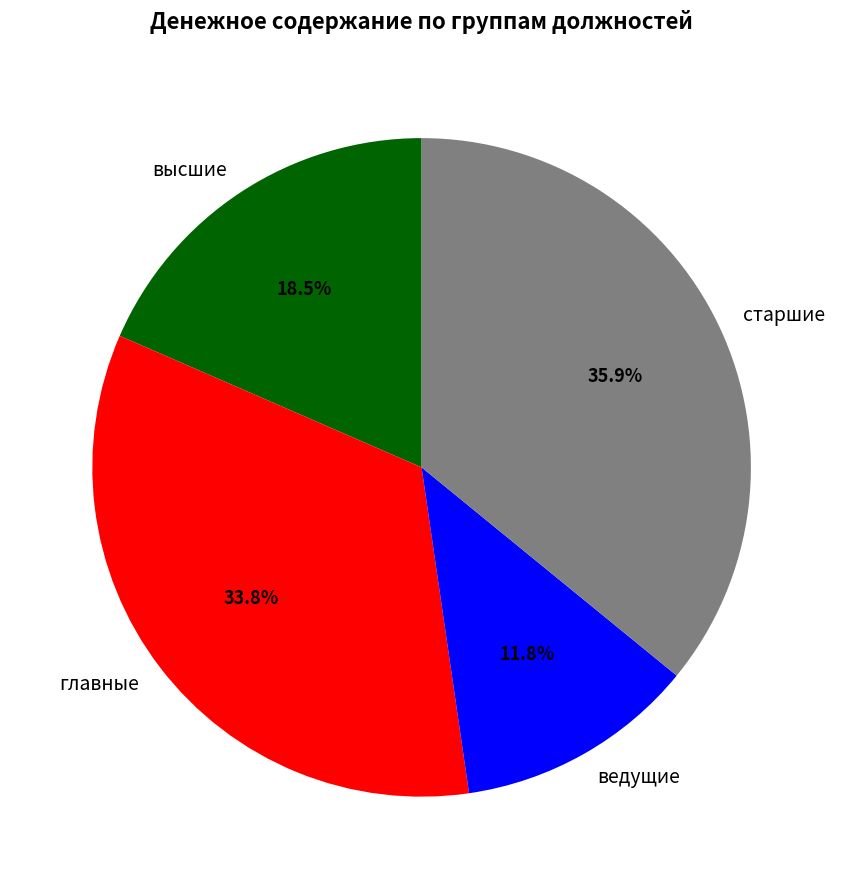

How many slices are in this pie chart?

4